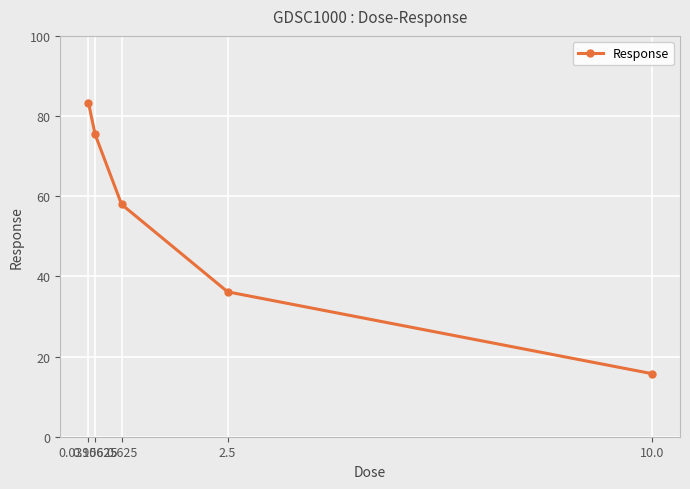

Is it true that the value at 0.15625 is 75.4?

True